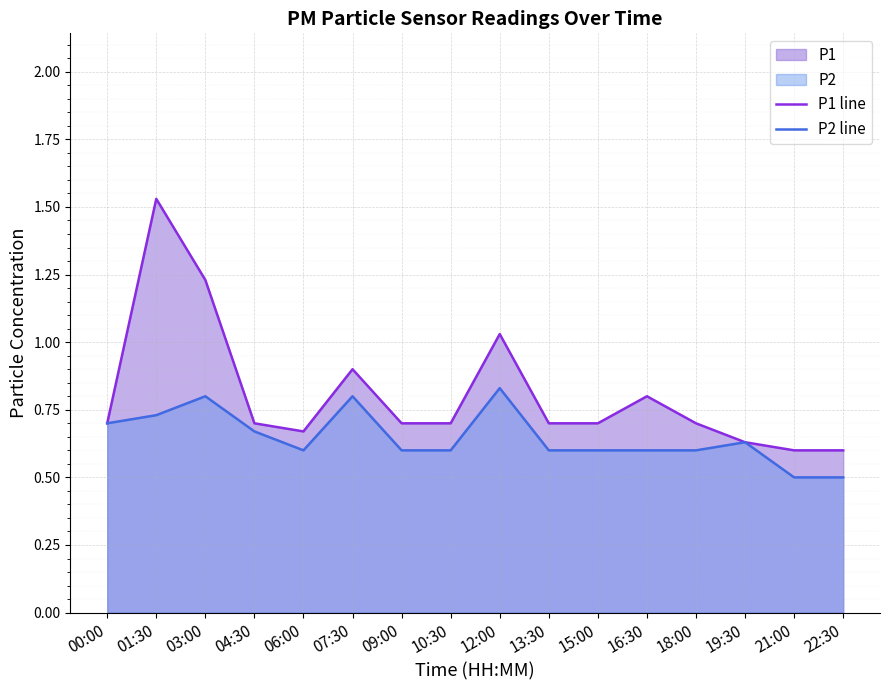

The P1 line series shows 0.7 at 00:00. True or false?

True